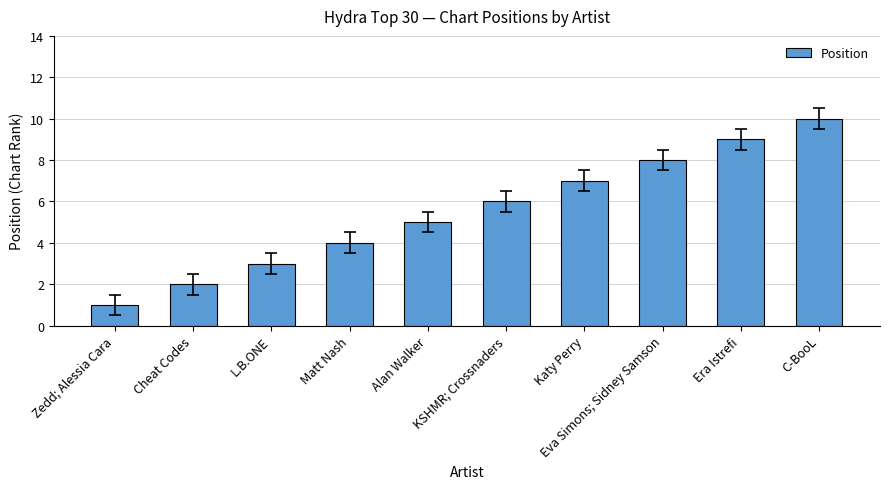

How many data points are less than 6?

5